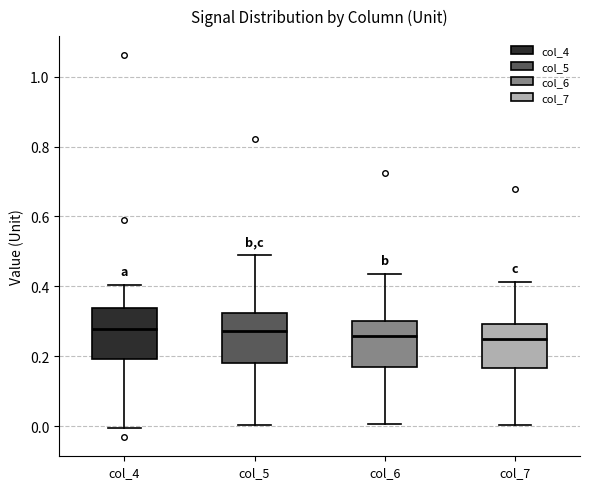

Reading left to right, read every box against the y-axis: the position of its median line, the range the box covers, and the ends of its whiskers. The values are not printed on the chart, so give them approximately, as read against the axis.

col_4: median 0.28, box 0.20 to 0.34, whiskers 0.00 to 0.40
col_5: median 0.28, box 0.18 to 0.32, whiskers 0.00 to 0.48
col_6: median 0.26, box 0.18 to 0.30, whiskers 0.00 to 0.44
col_7: median 0.24, box 0.16 to 0.30, whiskers 0.00 to 0.42